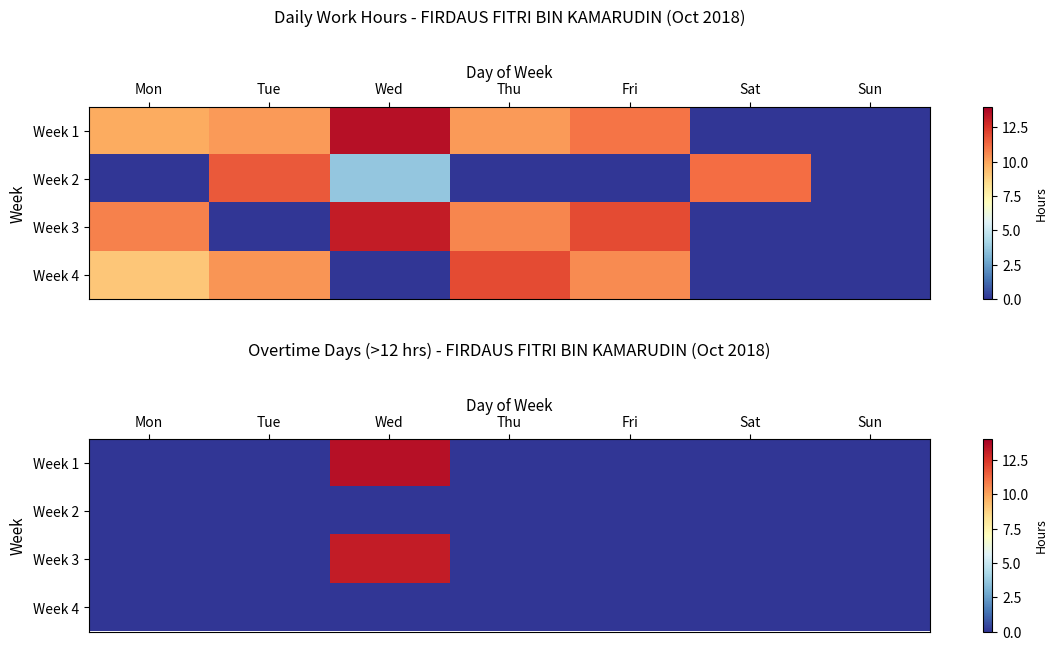

Between Thu and Fri, which is larger?

Thu